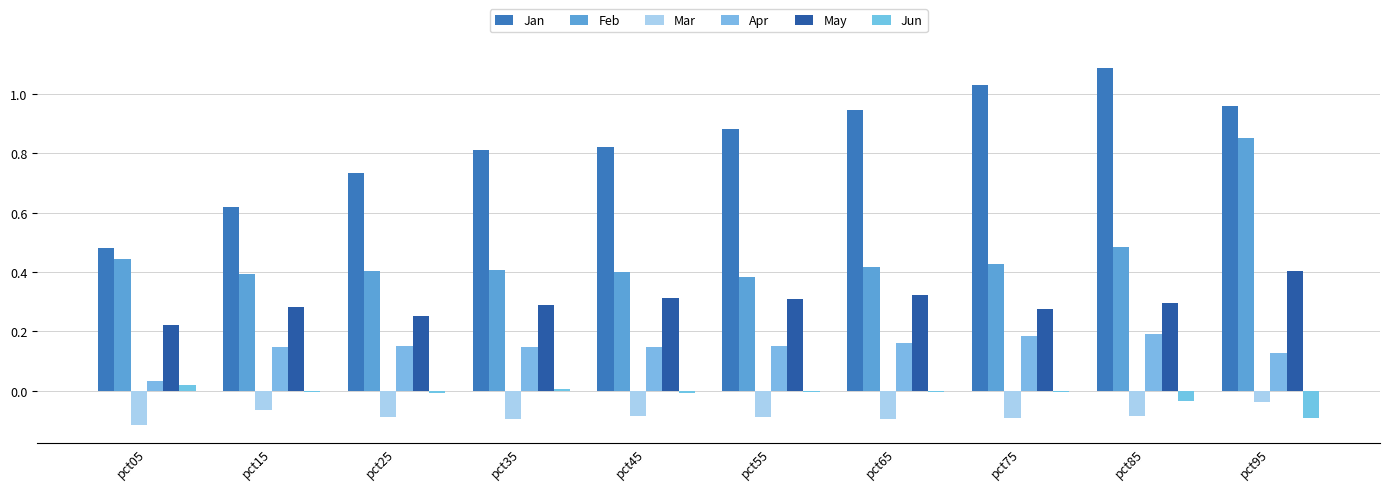

At which label is Mar closest to 0?

pct95